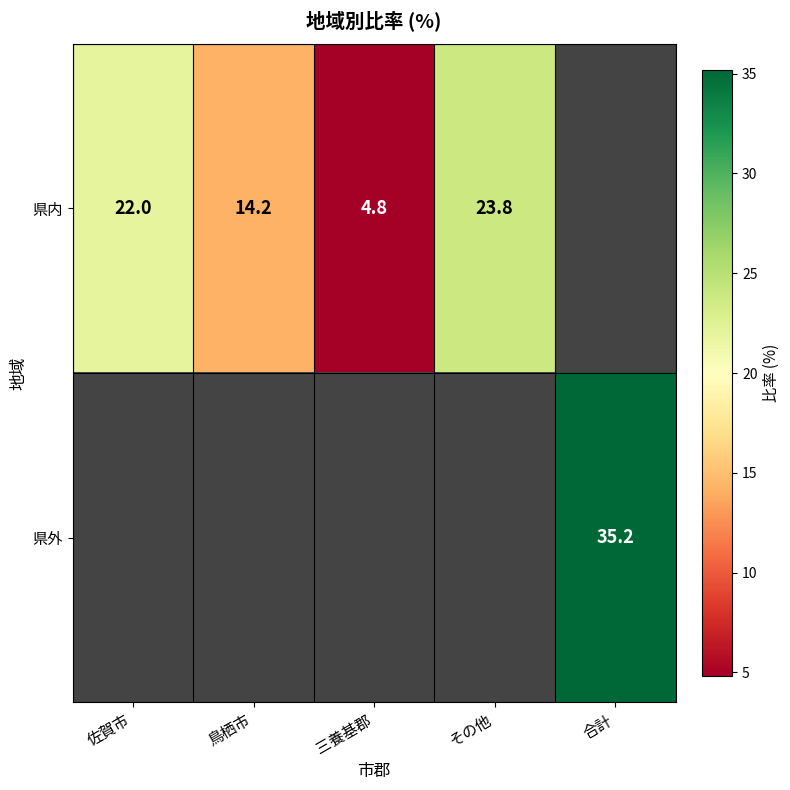

How many categories are shown in the chart?

5